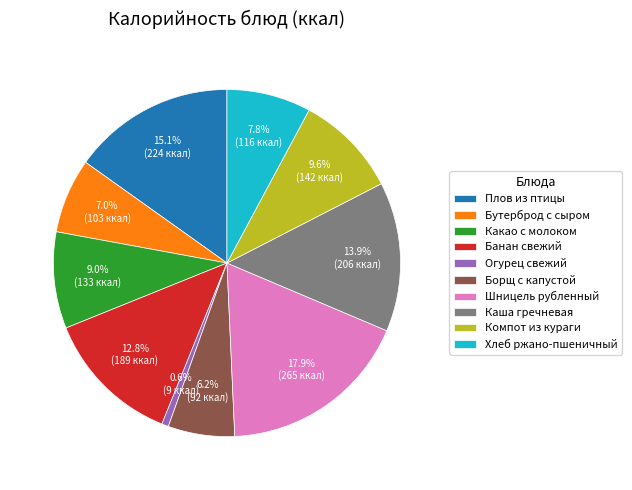

How many segments does this pie chart have?

10